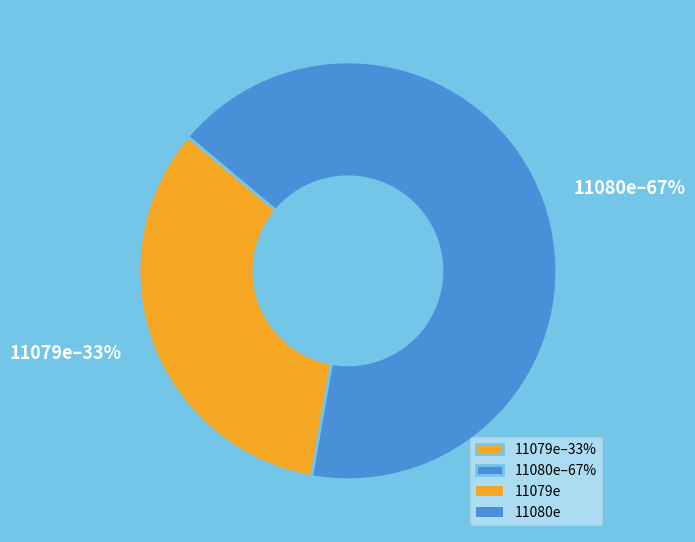

Approximately how many times larger is the value at 11079e compared to 11080e?

0.5